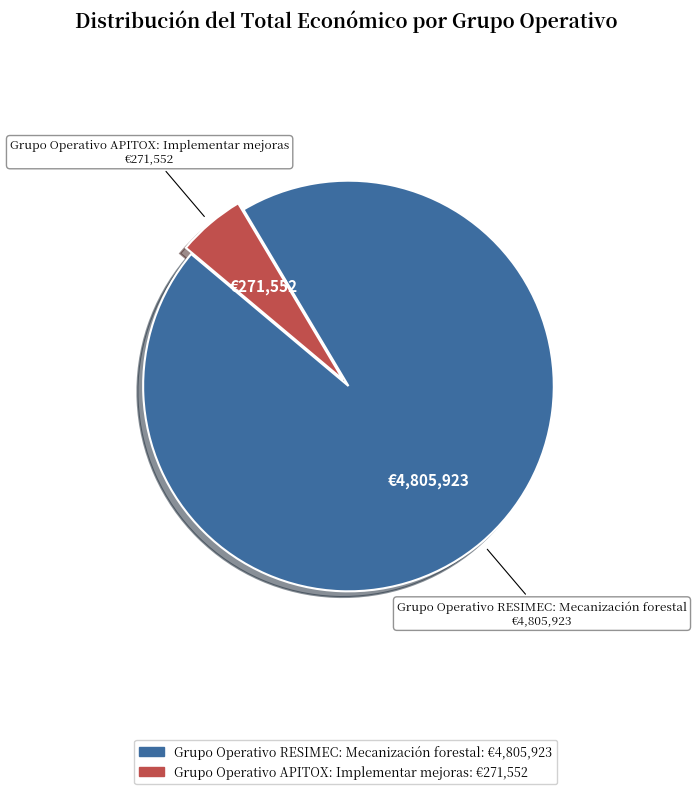

Is the sum of Grupo Operativo RESIMEC: Mecanización forestal and Grupo Operativo APITOX: Implementar mejoras greater than half?

Yes